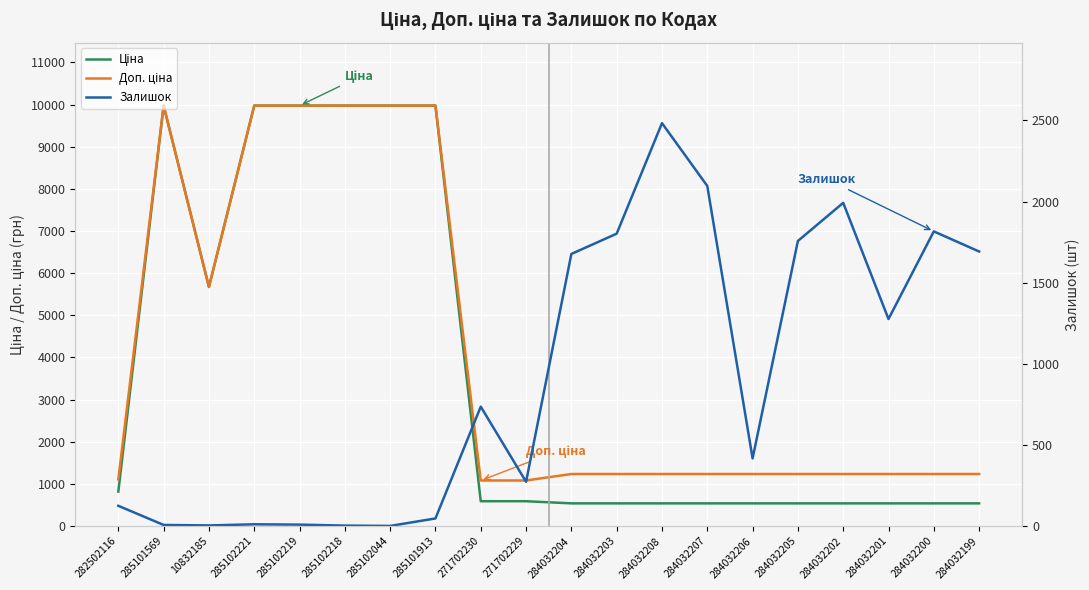

True or false: Доп. ціна and Залишок intersect in this chart.

True